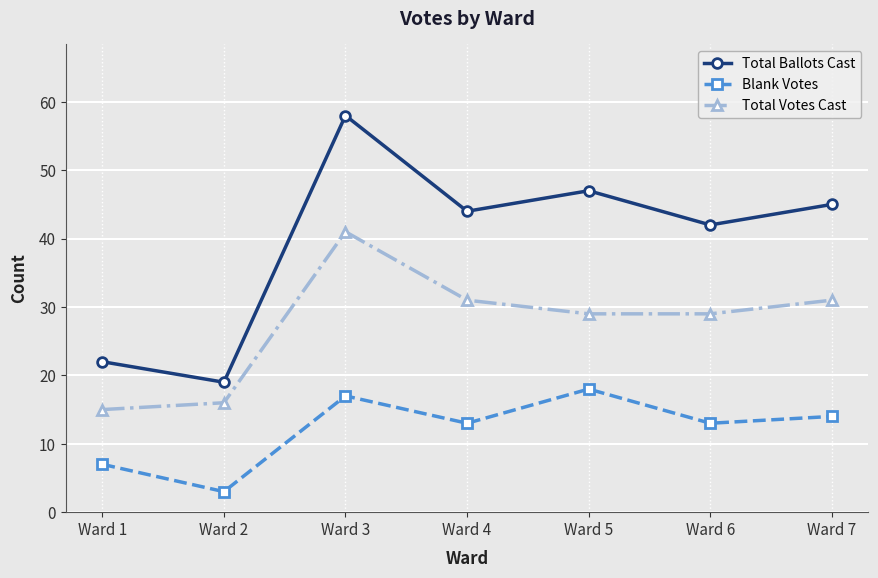

Rank the series by their maximum value, from lowest to highest.

Blank Votes, Total Votes Cast, Total Ballots Cast